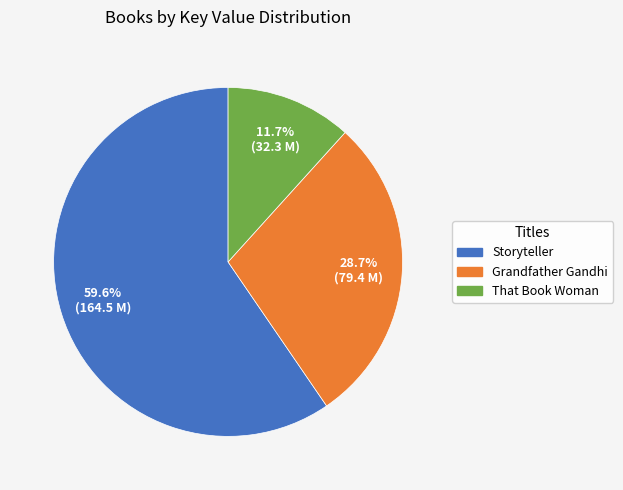

What is the largest slice in the pie chart?

Storyteller